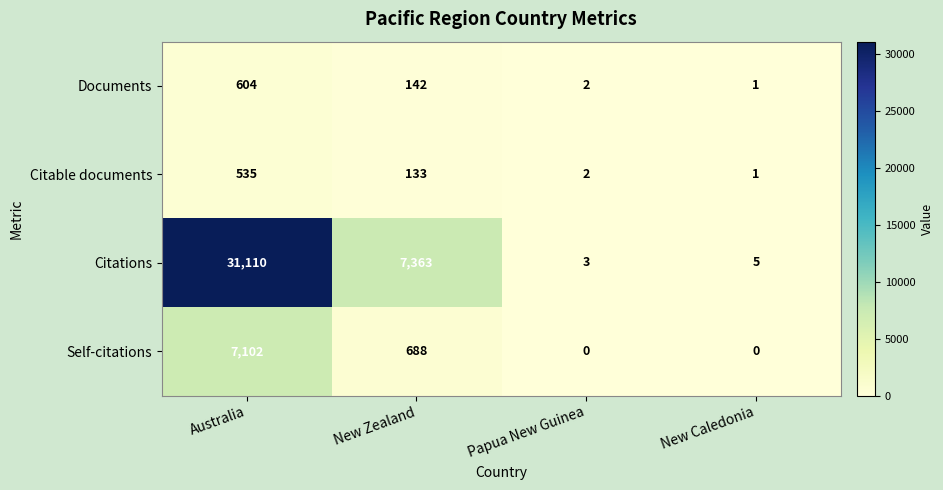

Reading left to right, transcribe all the data shown in this chart.

Documents: 604	142	2	1
Citable documents: 535	133	2	1
Citations: 31110	7363	3	5
Self-citations: 7102	688	0	0